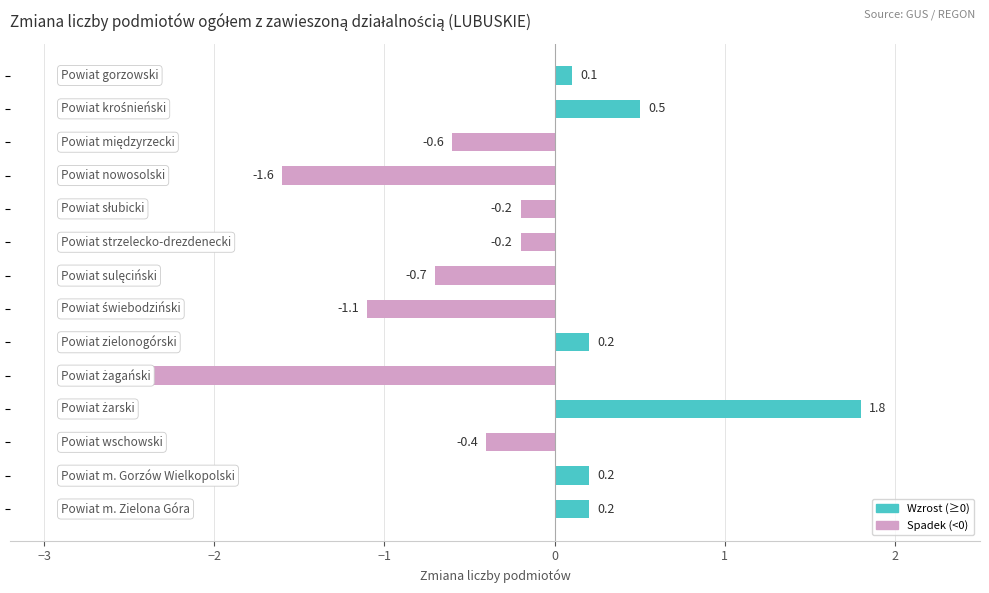

What is the value of the 1st bar from the top?

0.1